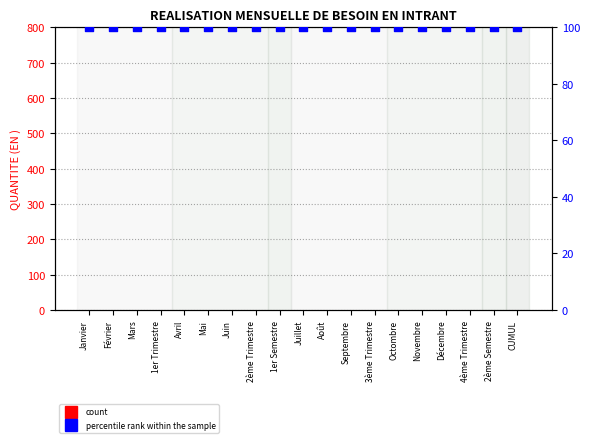

Which series reaches the minimum Y coordinate?

QUANTITE (EN )